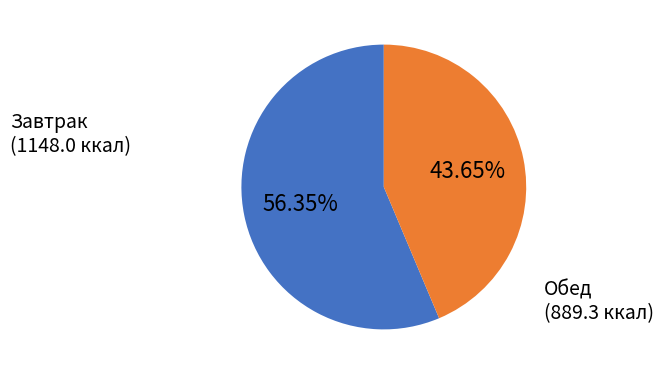

Is there a majority slice in this chart?

Yes